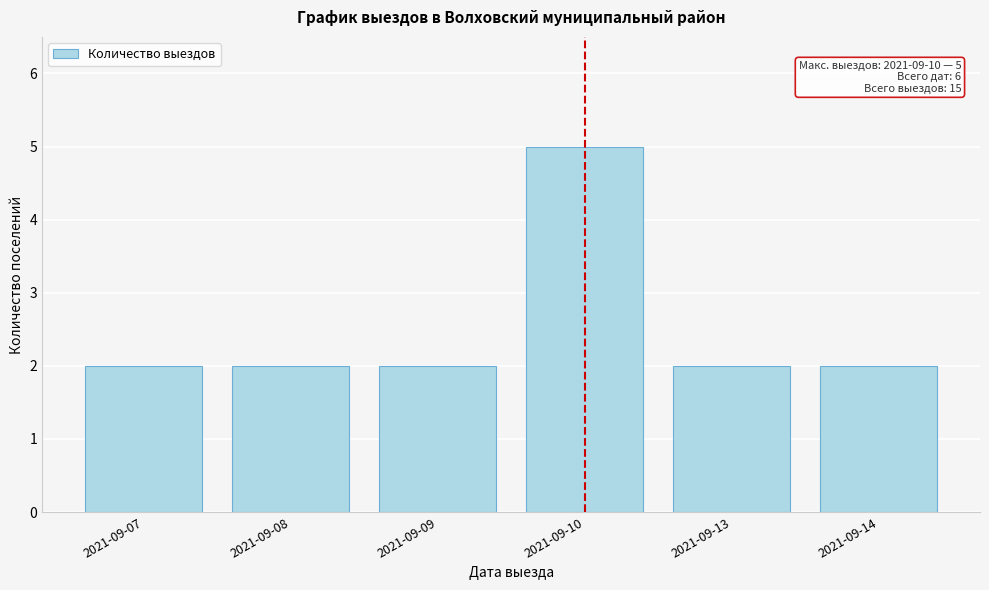

Reading left to right, list all the values displayed in this chart.

2	2	2	5	2	2